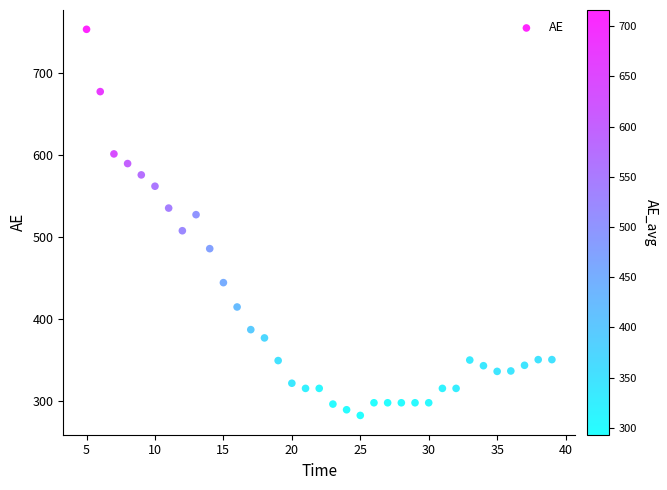

What is the range of X values (max minus min)?

34.0